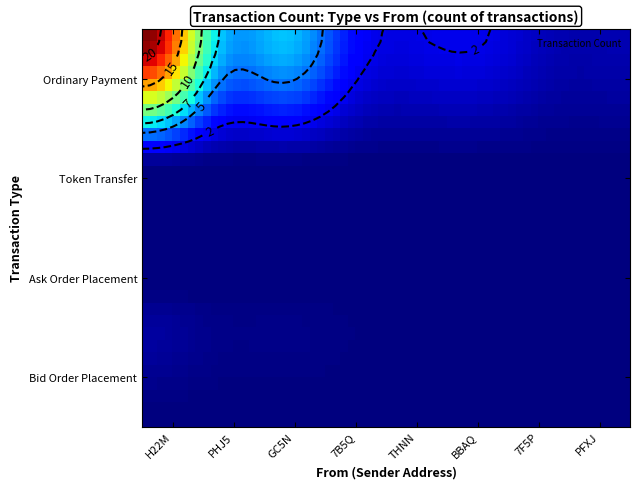

How many categories are shown in the chart?

8